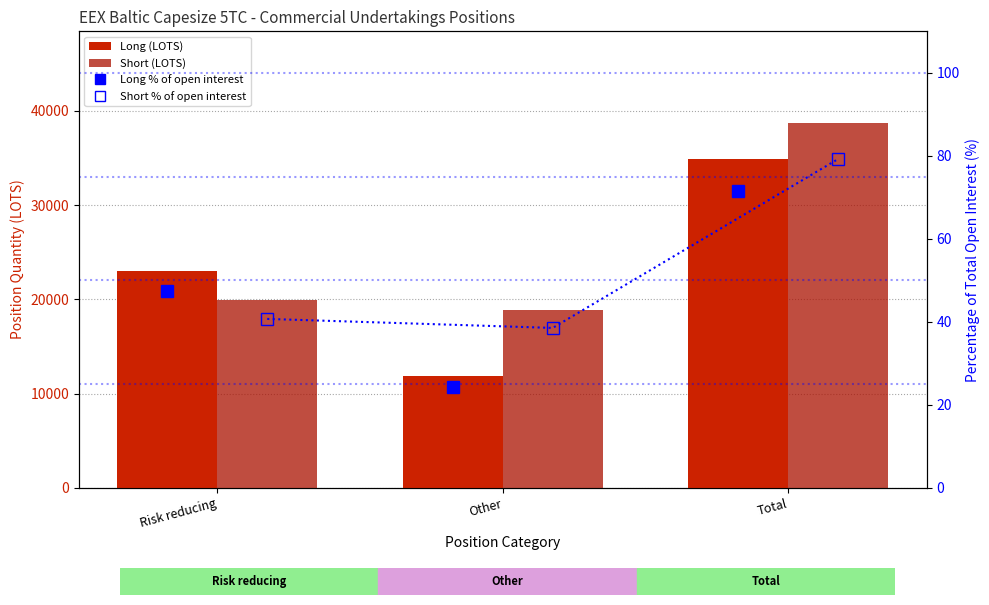

Which category has the lowest value in the Long series?

Other